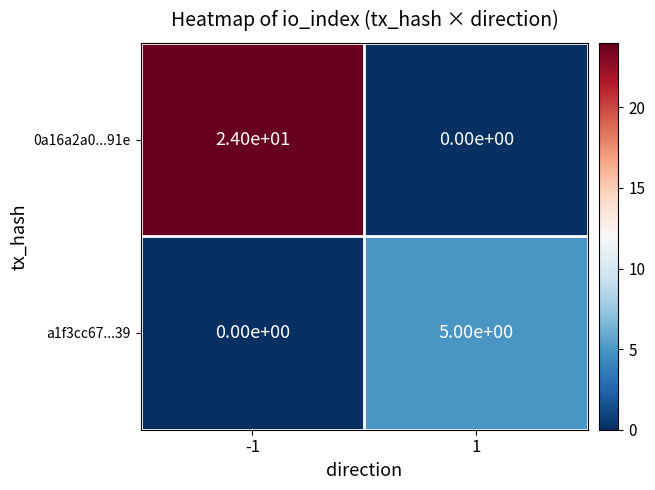

What is the difference between the 0a16a2a0...91e values at 1 and -1?

24